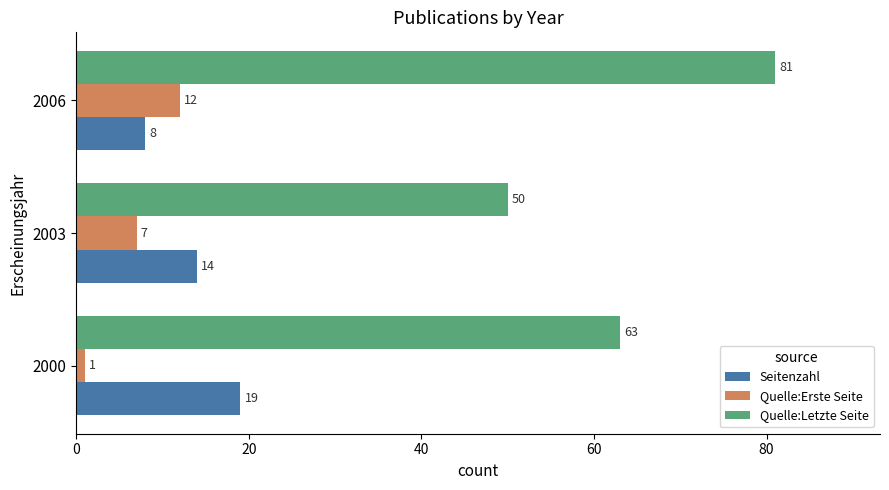

The value of Seitenzahl at 2006 is 12. True or false?

False